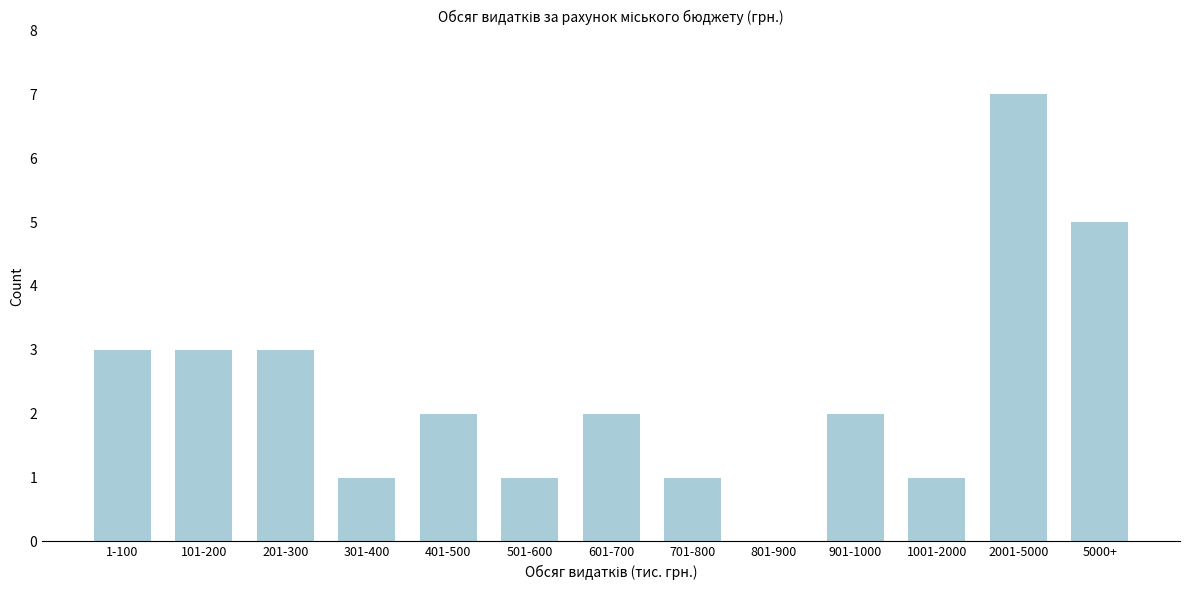

Reading left to right, extract all data points from this chart.

1-100=3	101-200=3	201-300=3	301-400=1	401-500=2	501-600=1	601-700=2	701-800=1	801-900=0	901-1000=2	1001-2000=1	2001-5000=7	5000+=5